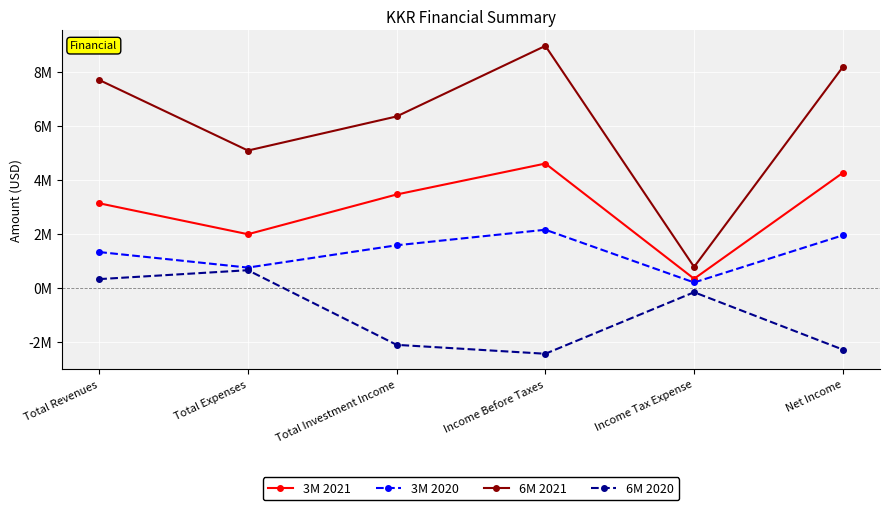

Is this an area chart (filled region under the line)?

No